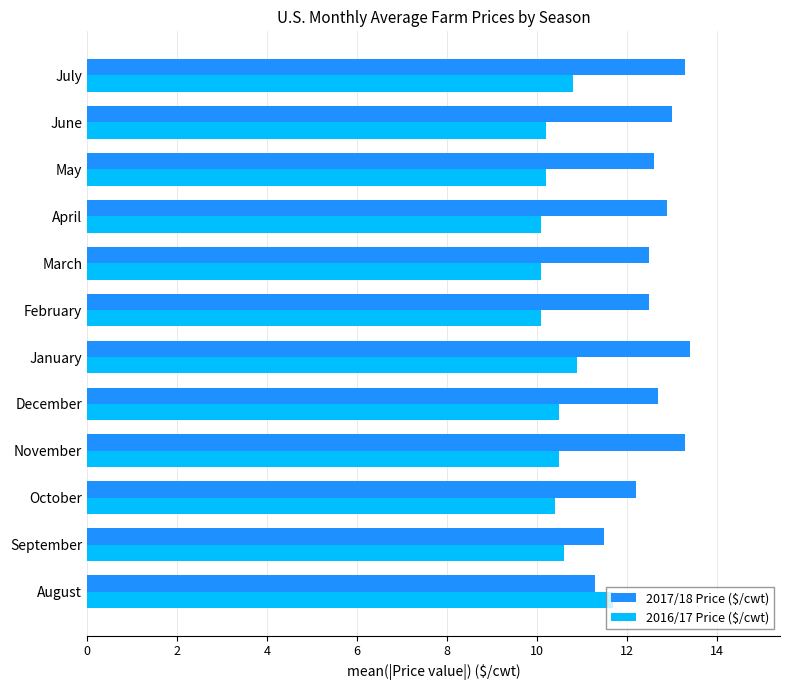

What is the average value of the 2017/18 Price ($/cwt) series?

12.6